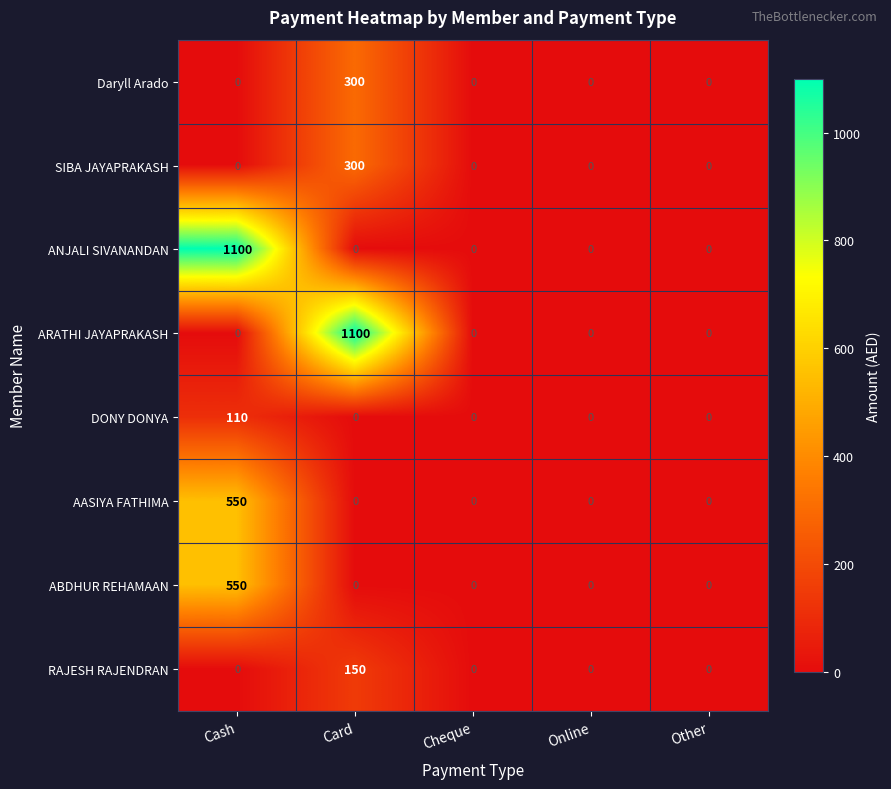

What is the sum of all ABDHUR REHAMAAN values?

550